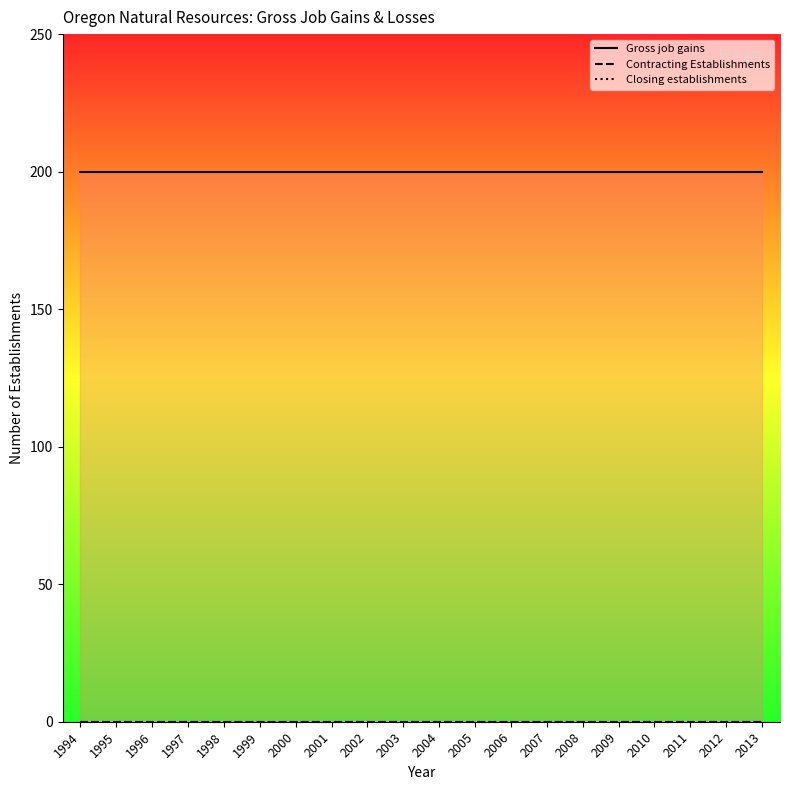

How many lines are shown in the chart?

3